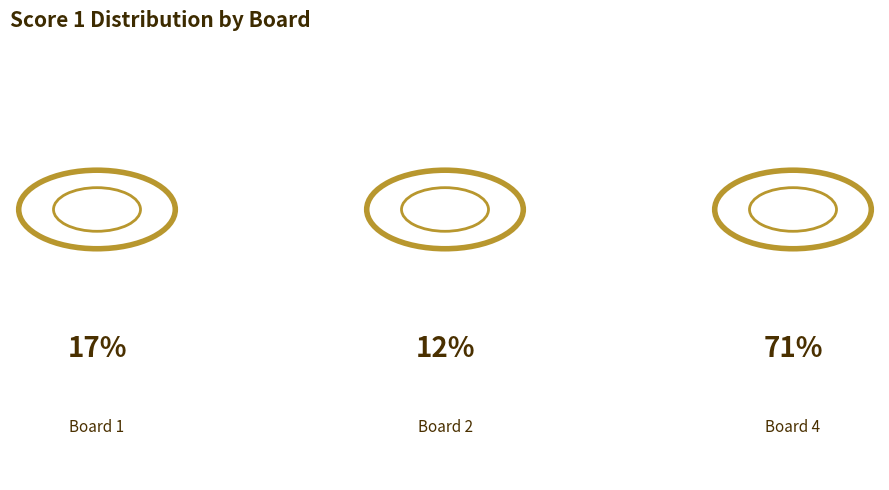

True or false: Board 4 accounts for 71% of the total.

True